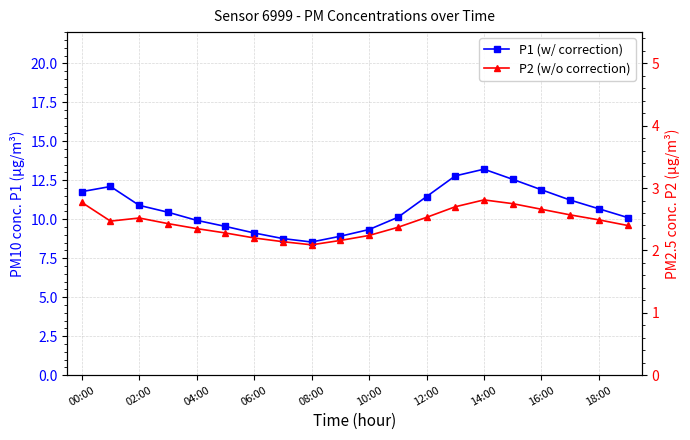

How many interior local valleys does the P2 (w/o correction) series have?

2